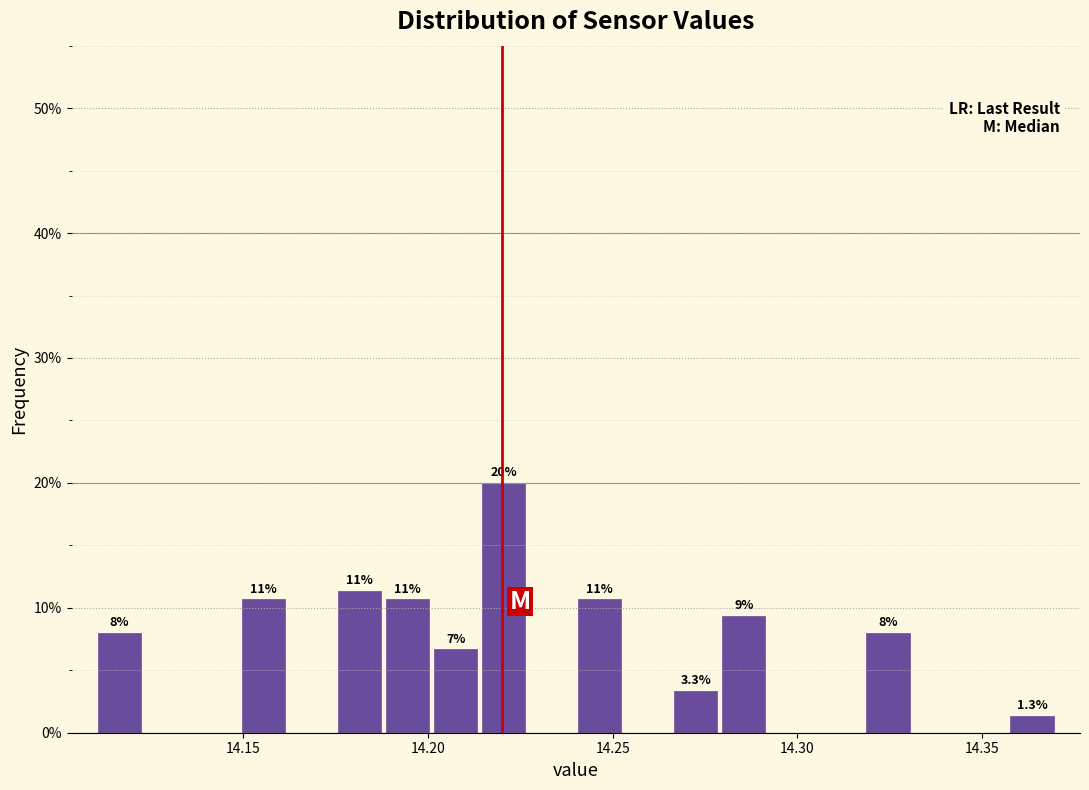

Read against the x-axis, roughly where is the centre of the tallest bar?

14.220